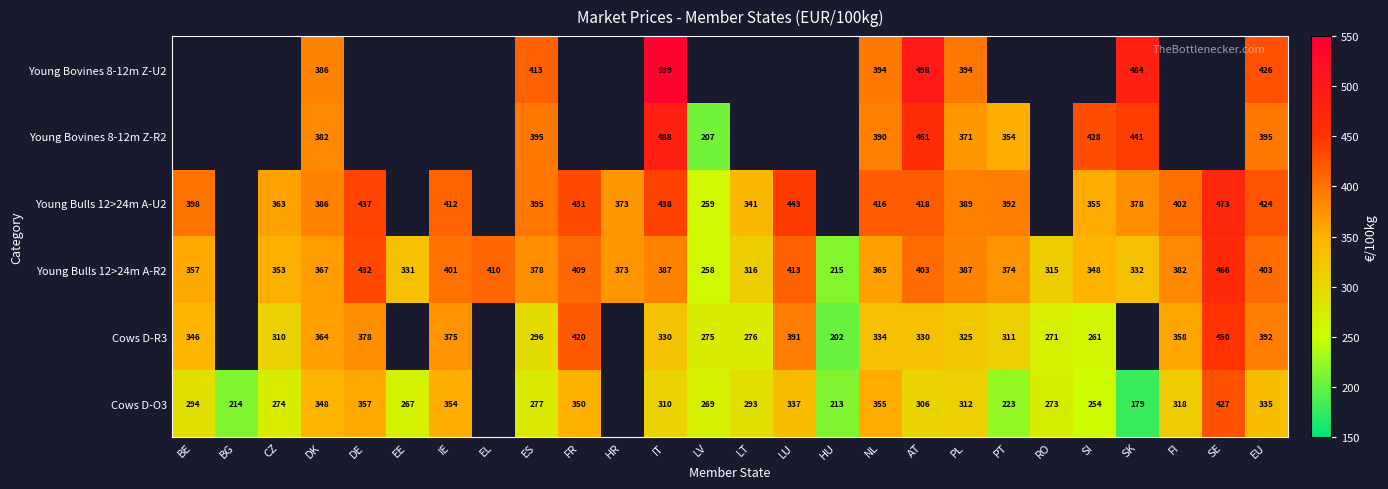

Is the value of Young Bulls 12>24m A-R2 at SE greater than the value of Young Bovines 8-12m Z-R2 at ES?

Yes